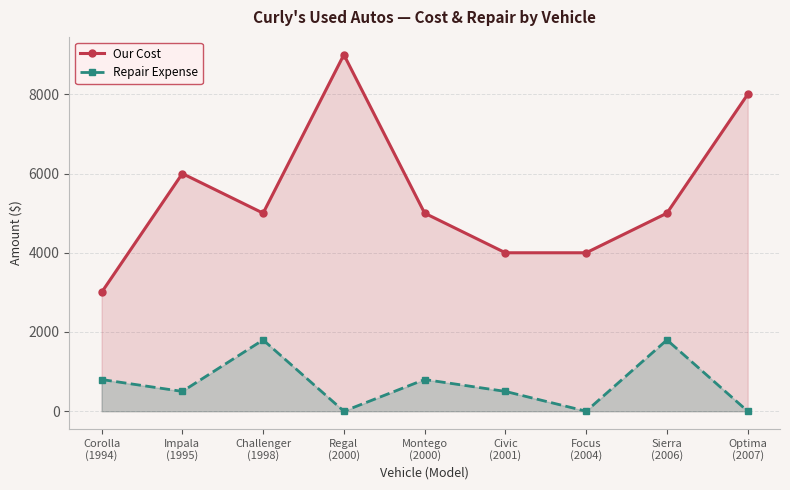

Which series has the largest total across all categories?

Our Cost